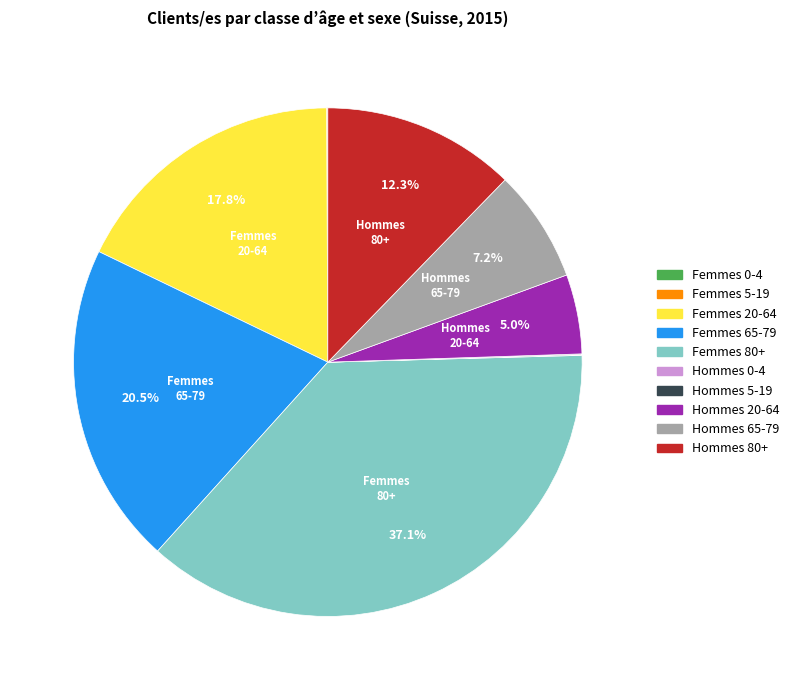

What portion of the pie excludes Femmes 20-64?

82.2%